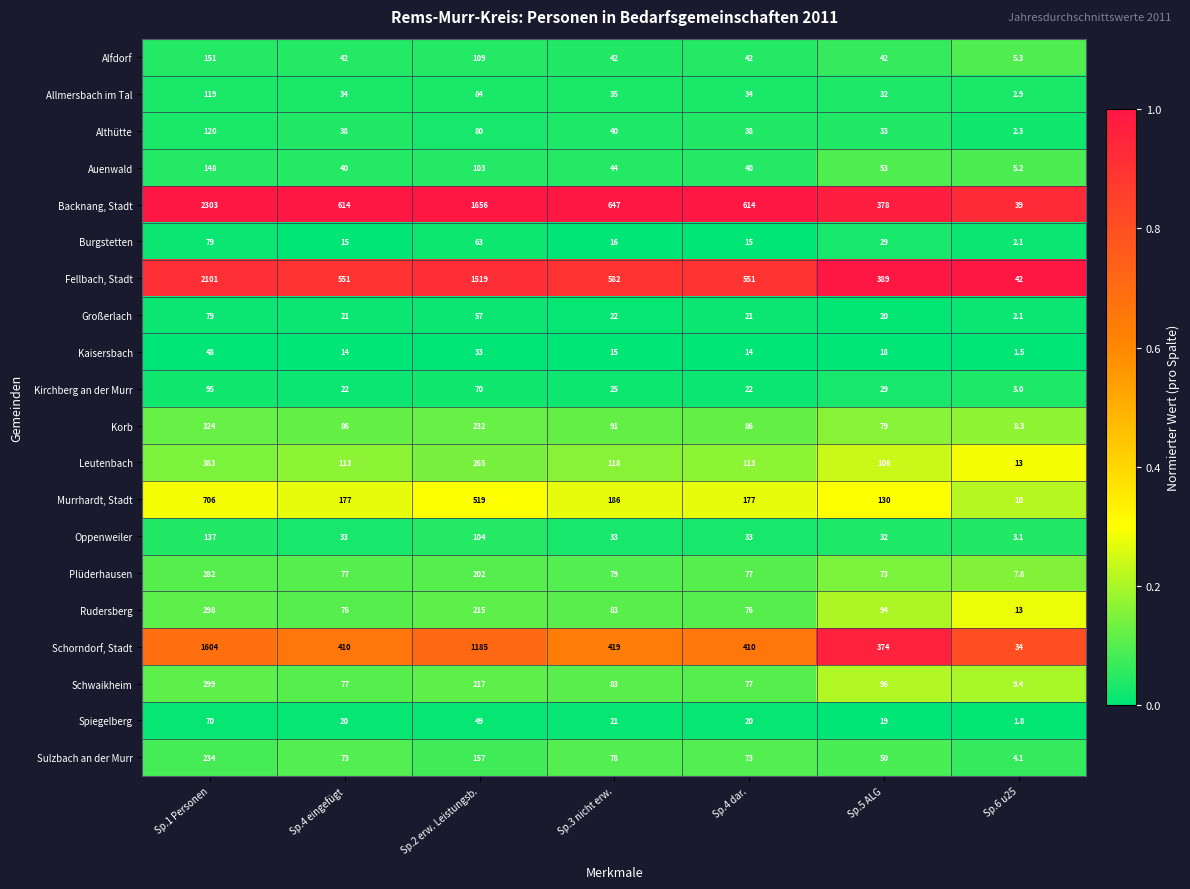

Where does the Sulzbach an der Murr series first go above 73?

Sp.1 Personen